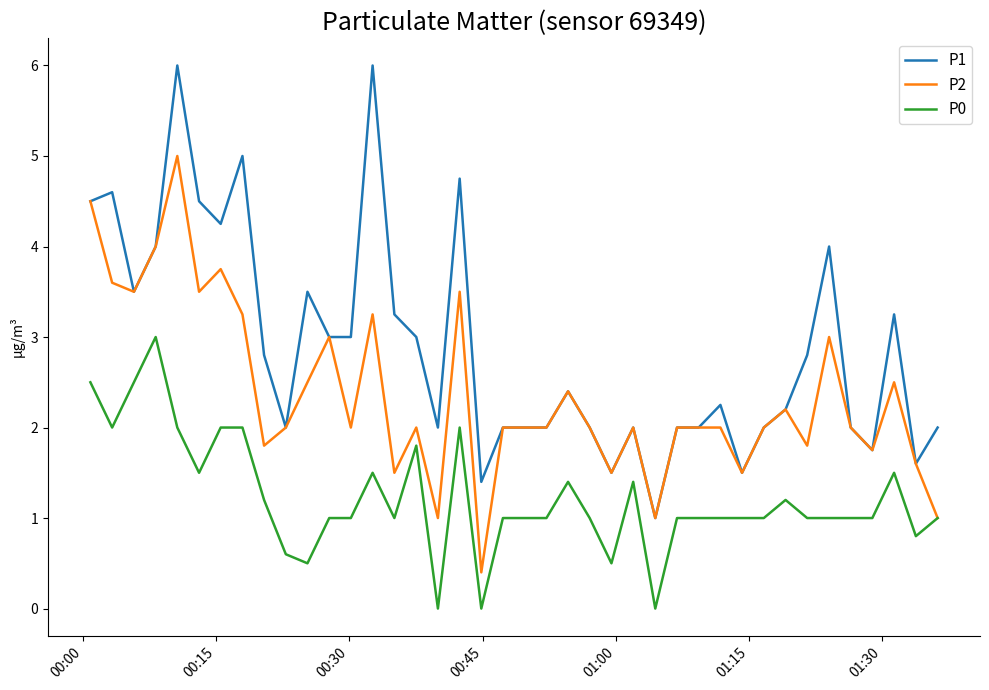

True or false: P1 and P0 intersect in this chart.

False